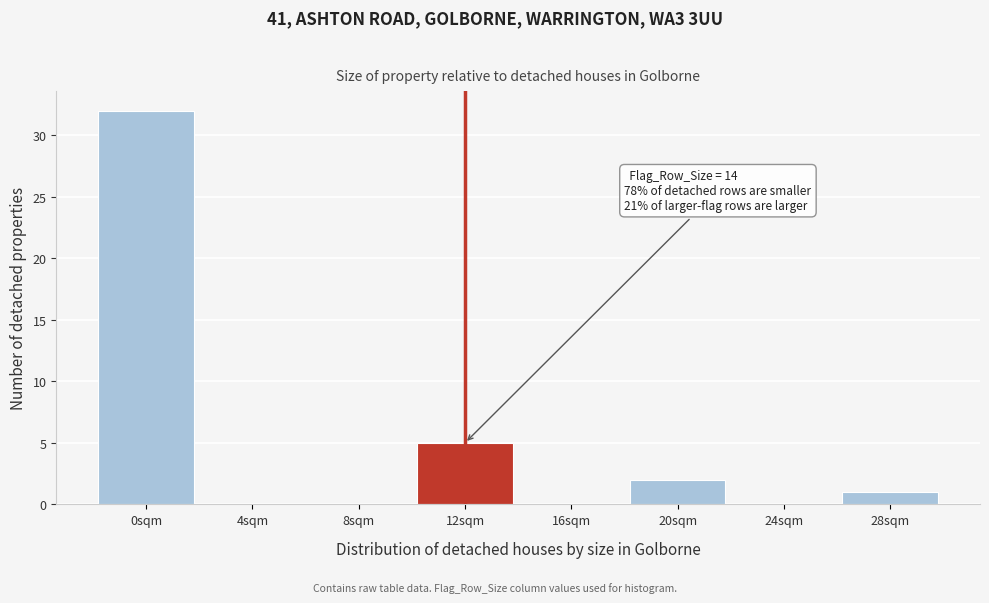

Reading left to right, what are all the values shown in this chart?

0sqm=32	4sqm=0	8sqm=0	12sqm=5	16sqm=0	20sqm=2	24sqm=0	28sqm=1